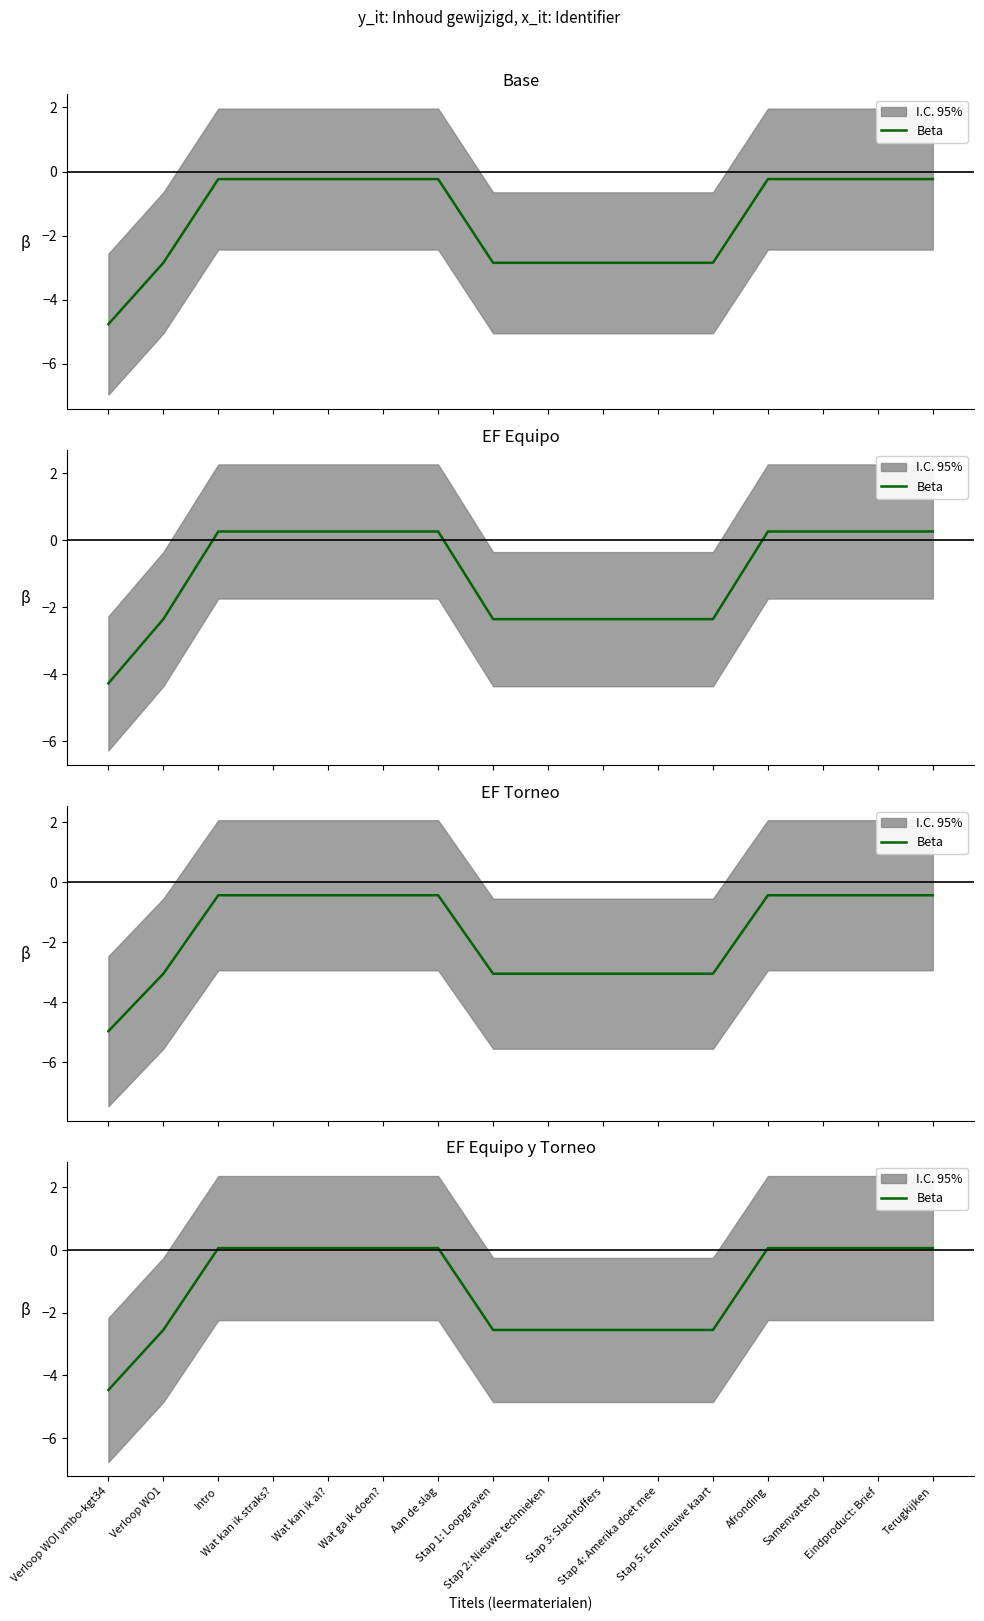

Between Stap 2: Nieuwe technieken and Verloop WO1, which is larger?

Stap 2: Nieuwe technieken